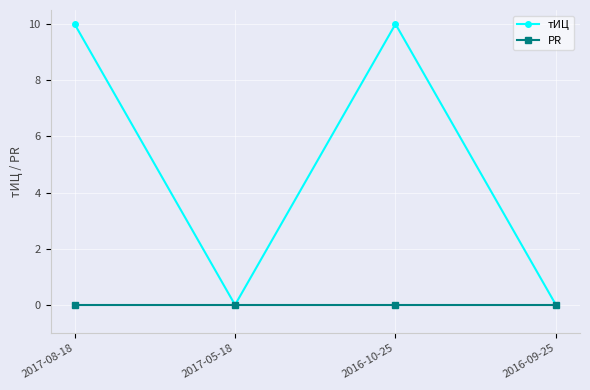

Rank the series by their average value, from lowest to highest.

PR, тИЦ